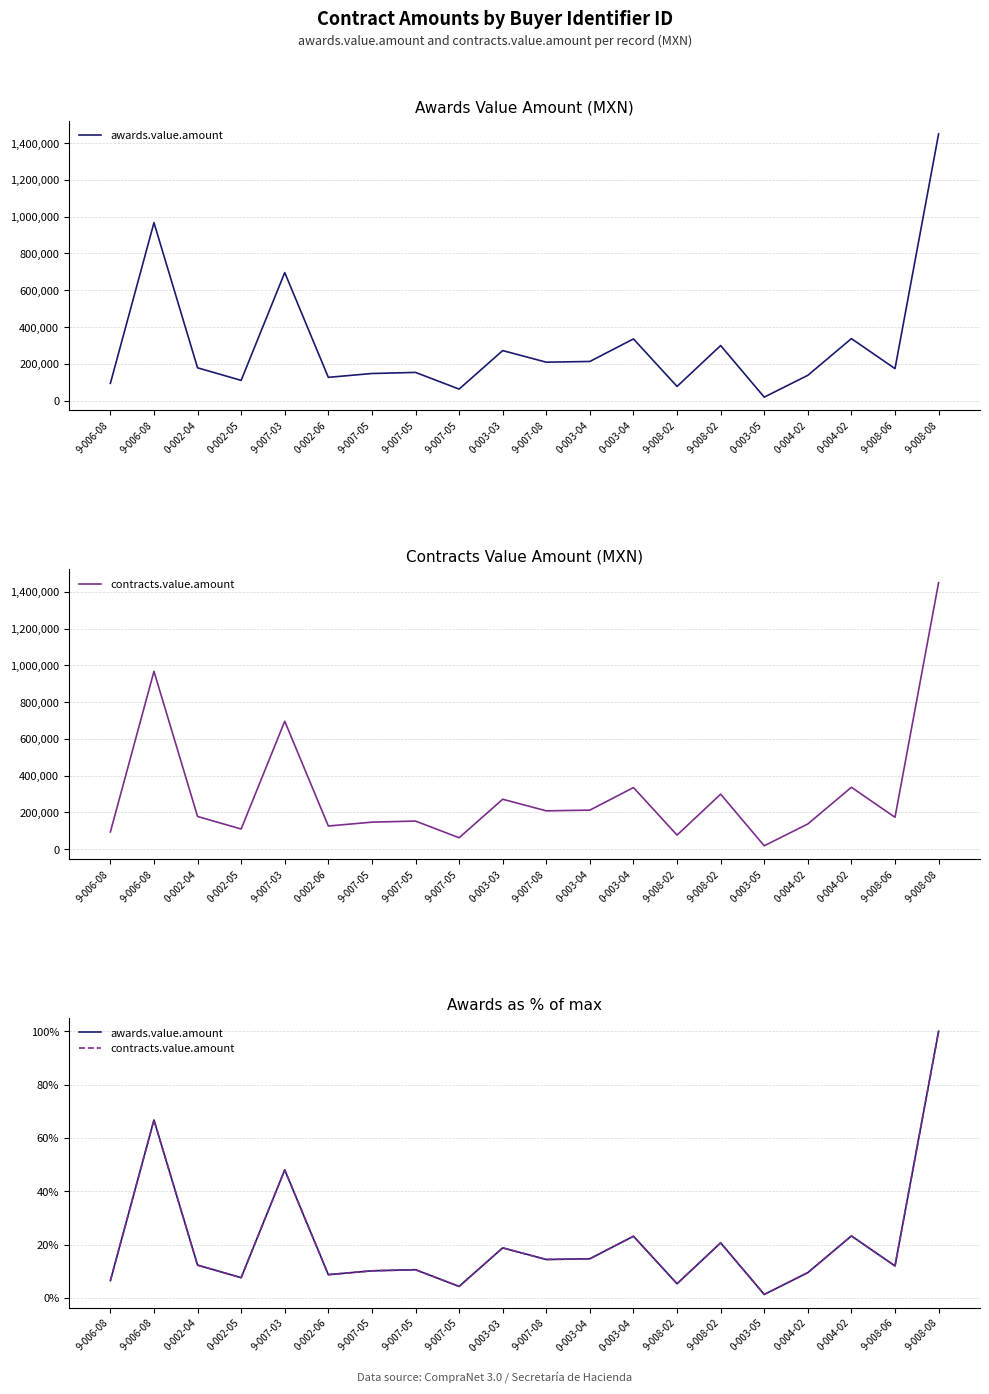

At which category is the sum across all series the highest?

9-008-08